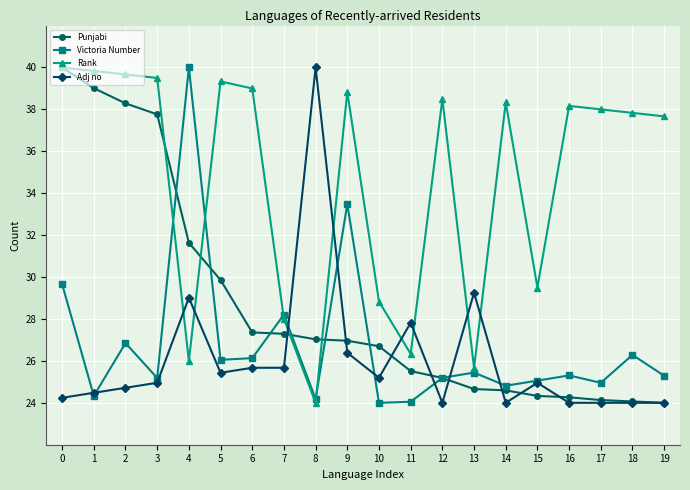

What is the sum of all Adj no values?

521.8